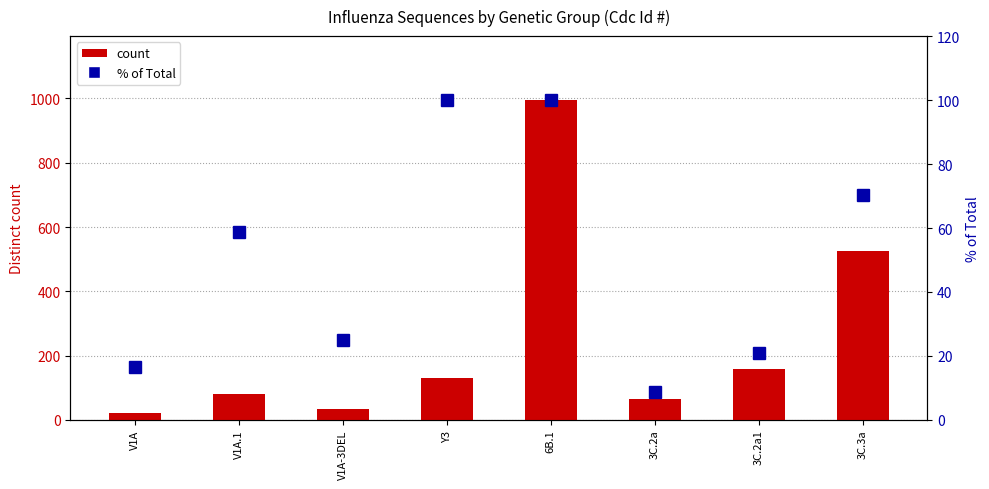

How many data points in % of Total are less than 58?

4